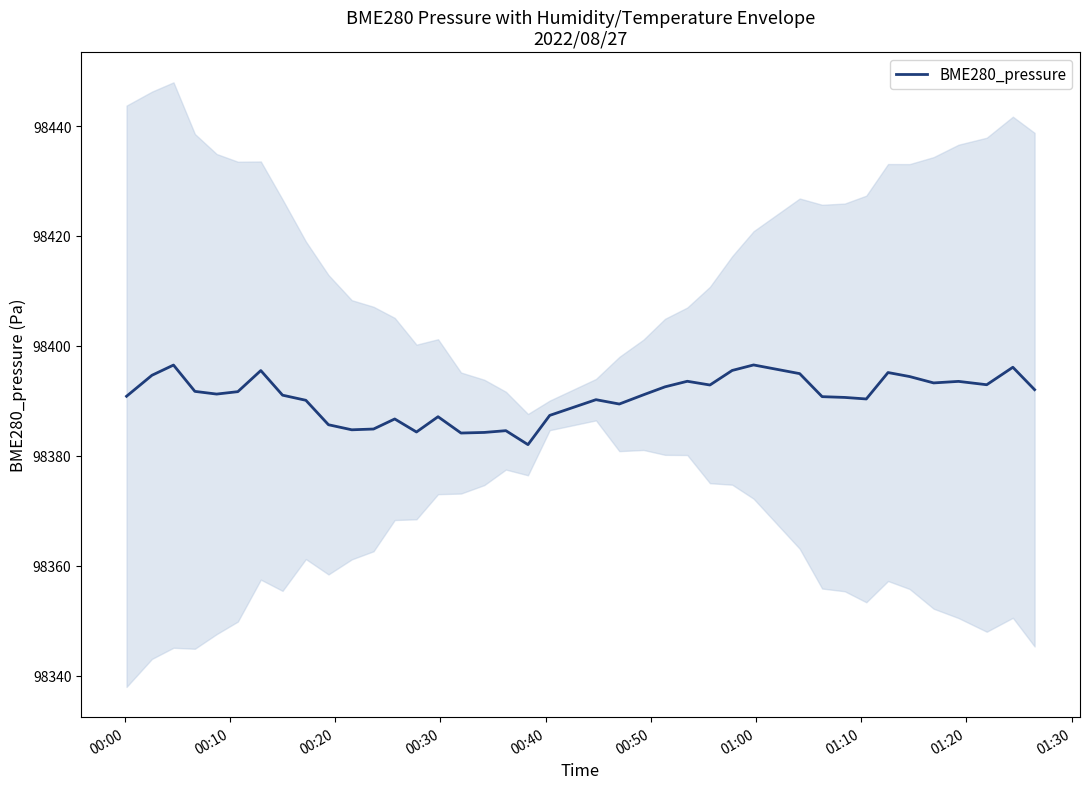

How many values exceed 98391?

21